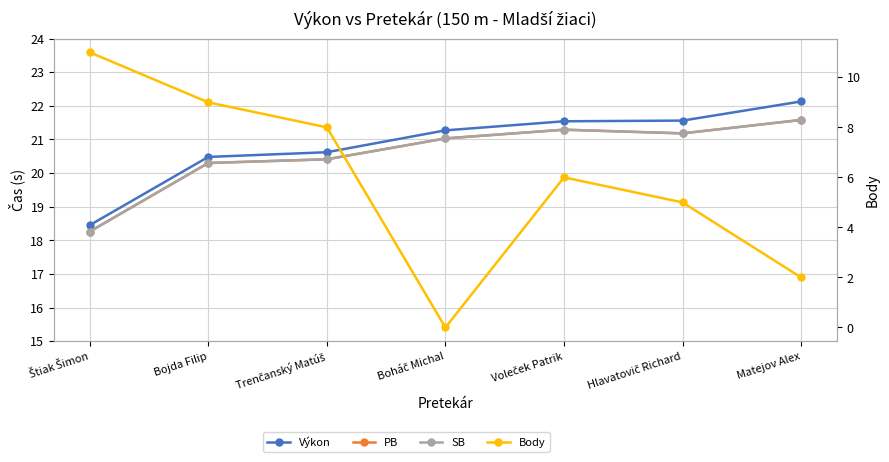

True or false: PB and Body cross at least once.

False